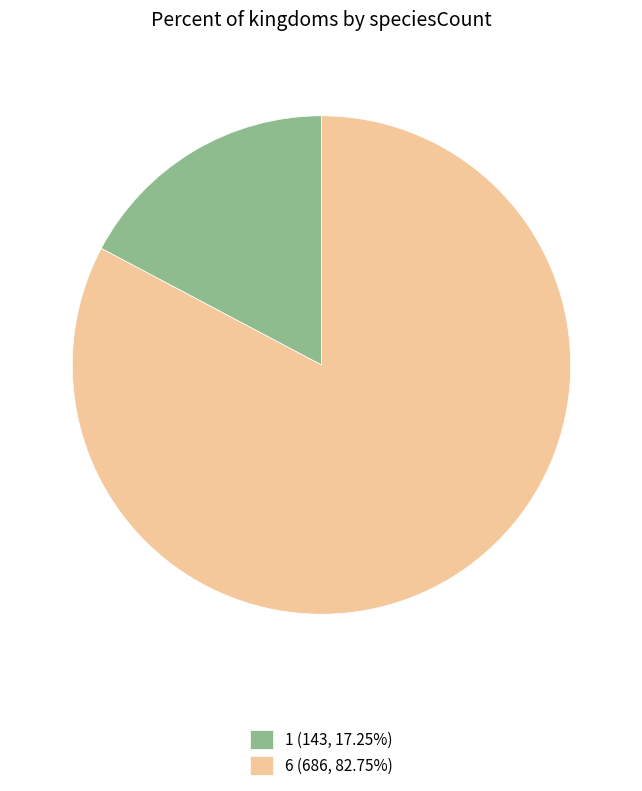

Is the sum of 1 (143, 17.25%) and 6 (686, 82.75%) greater than half?

Yes